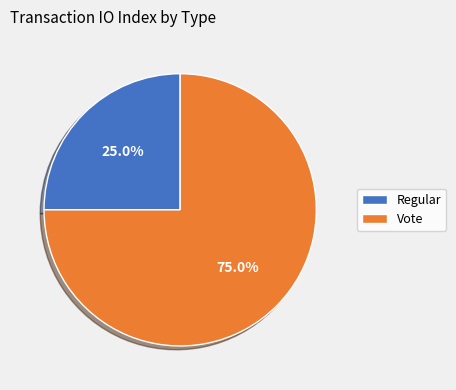

Is the sum of Vote and Regular greater than half?

Yes